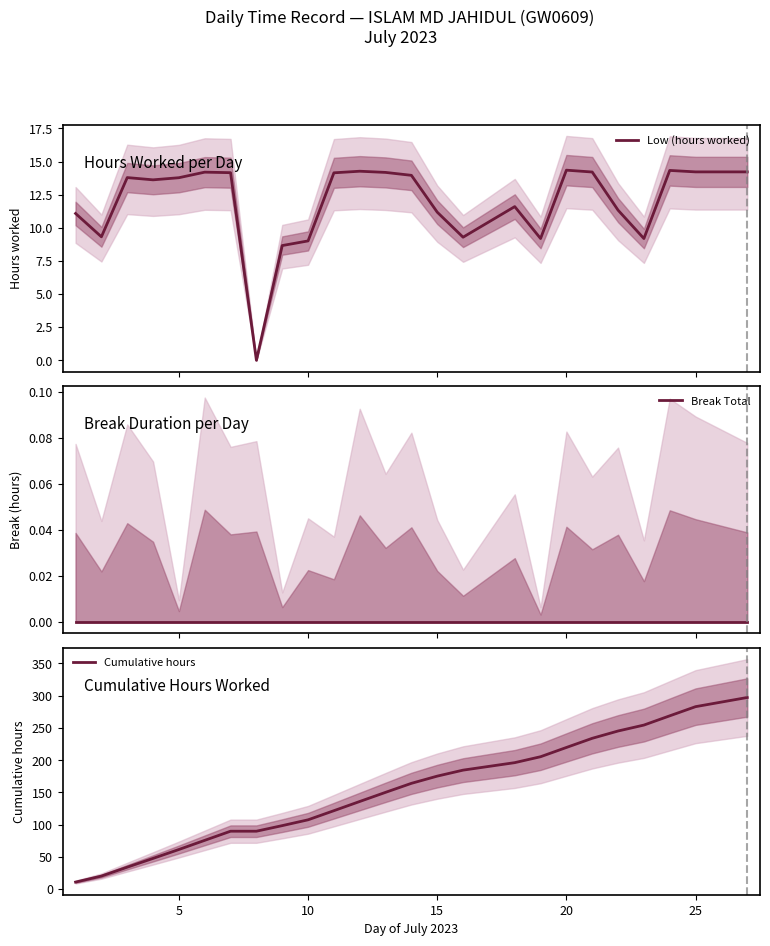

True or false: Break Total and Low (hours worked) intersect in this chart.

False